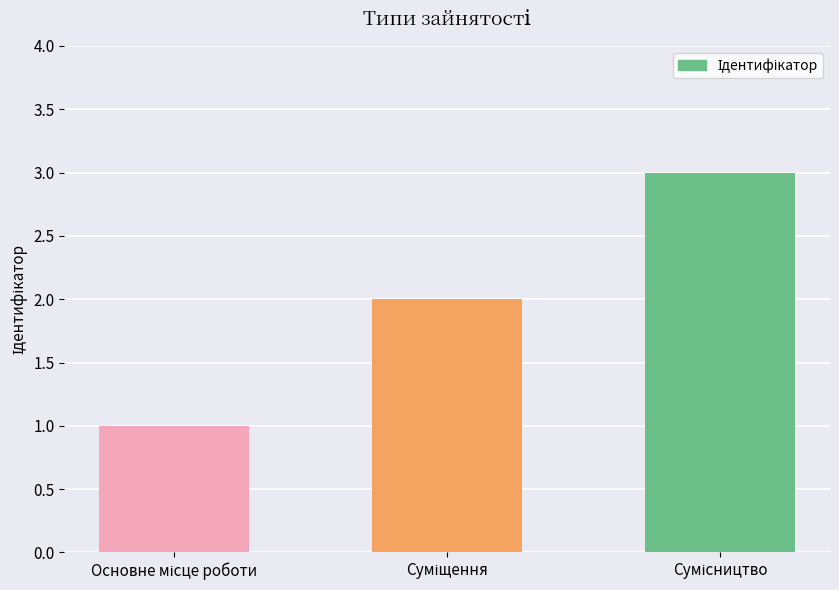

What is the sum of all values?

6